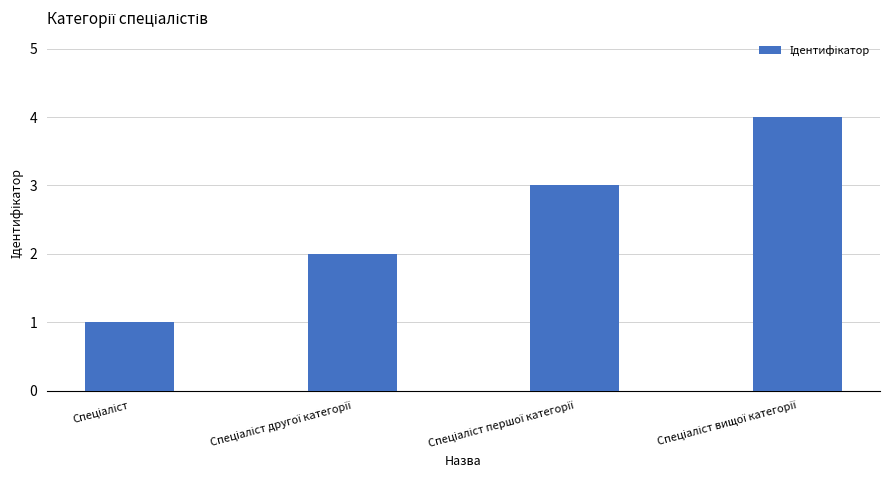

What is the greatest value displayed?

4